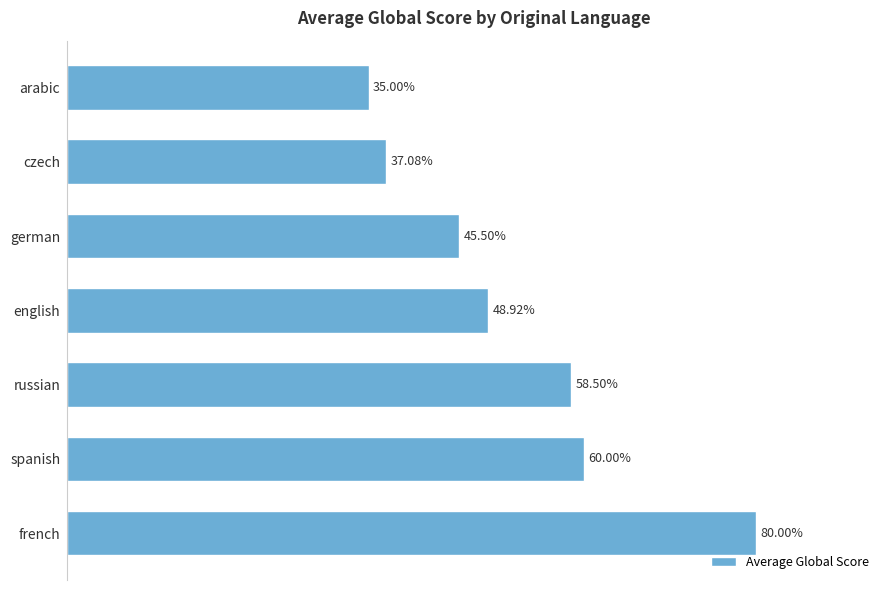

Which label corresponds to the smallest value in the chart?

arabic